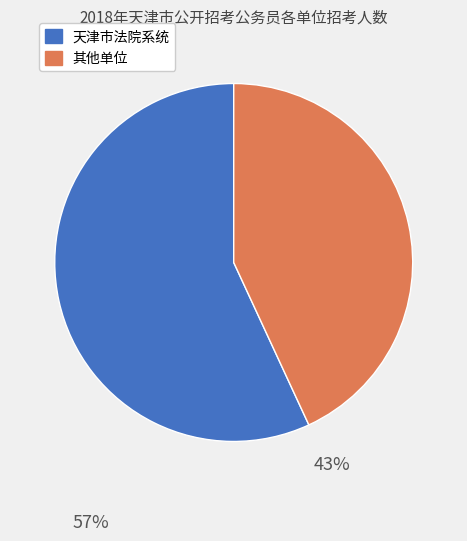

Is there a majority slice in this chart?

Yes